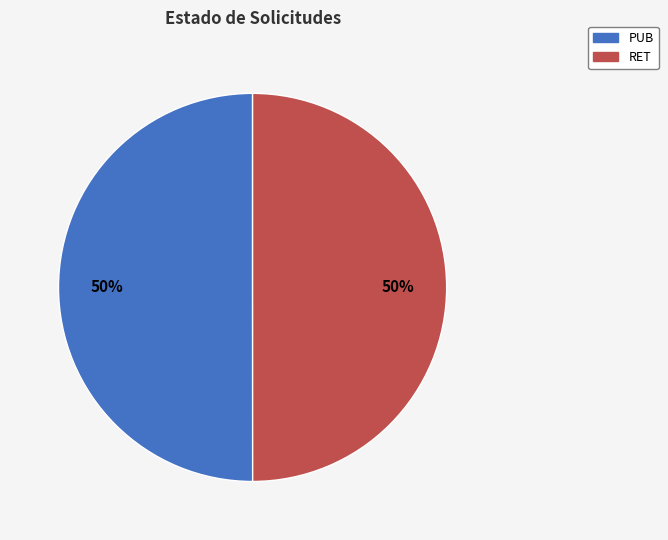

True or false: PUB accounts for 45% of the total.

False